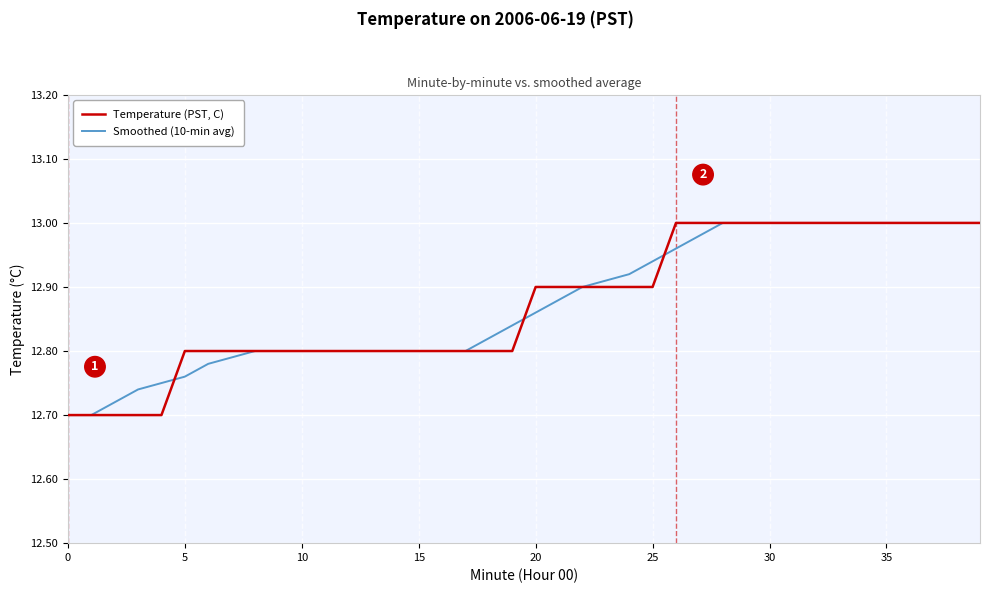

List the series in order of their overall mean, highest first.

Smoothed (10-min avg), Temperature (PST, C)